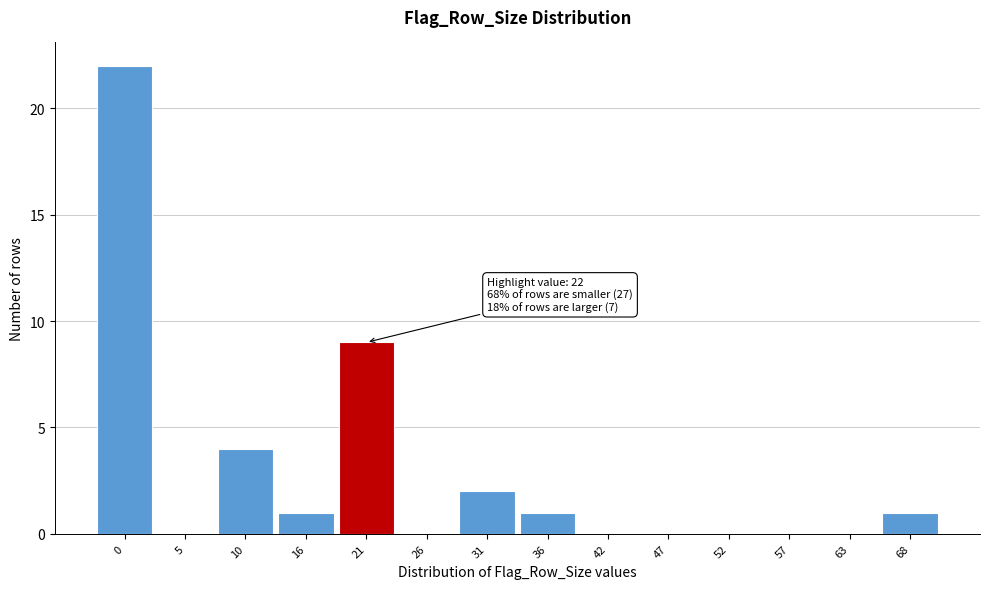

Reading left to right, transcribe all the data shown in this chart.

0=22	5=0	10=4	16=1	21=9	26=0	31=2	36=1	42=0	47=0	52=0	57=0	63=0	68=1